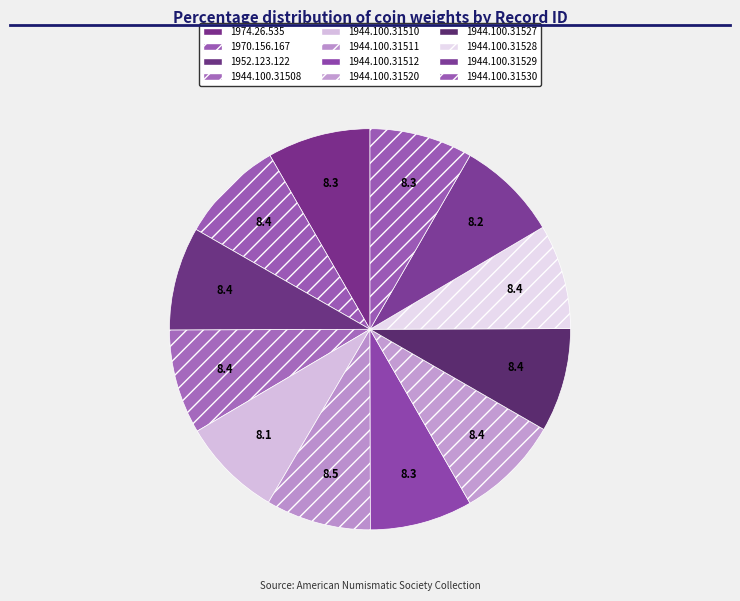

True or false: 1944.100.31510 accounts for 21% of the total.

False